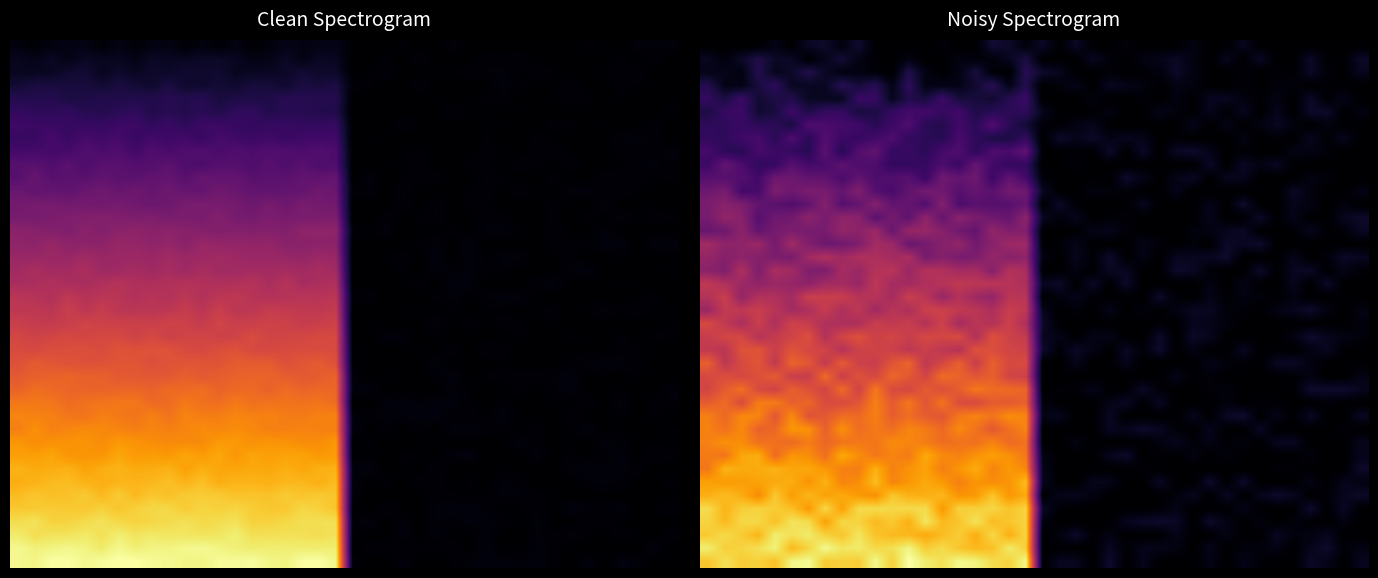

What is the greatest value displayed?

1050.6